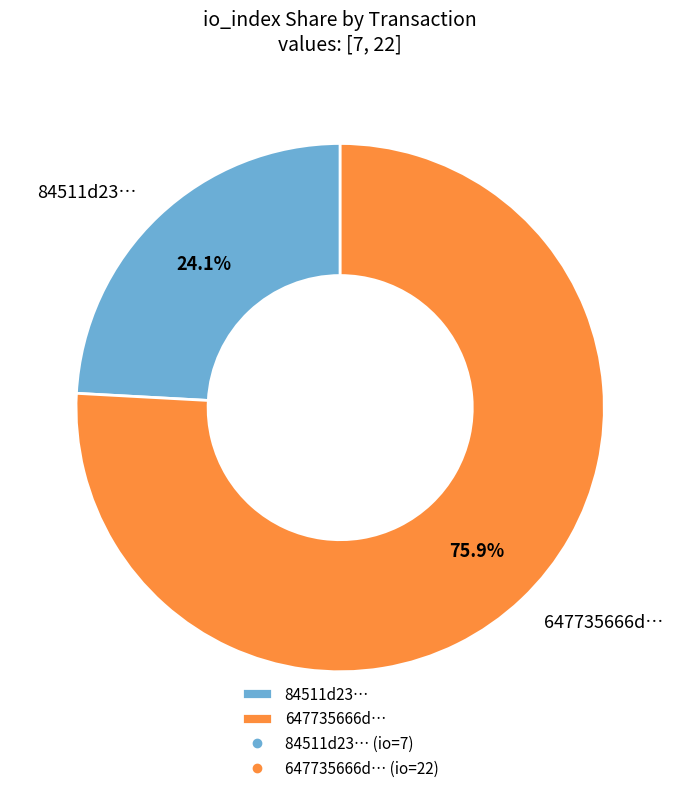

Which slice is the largest?

647735666d…